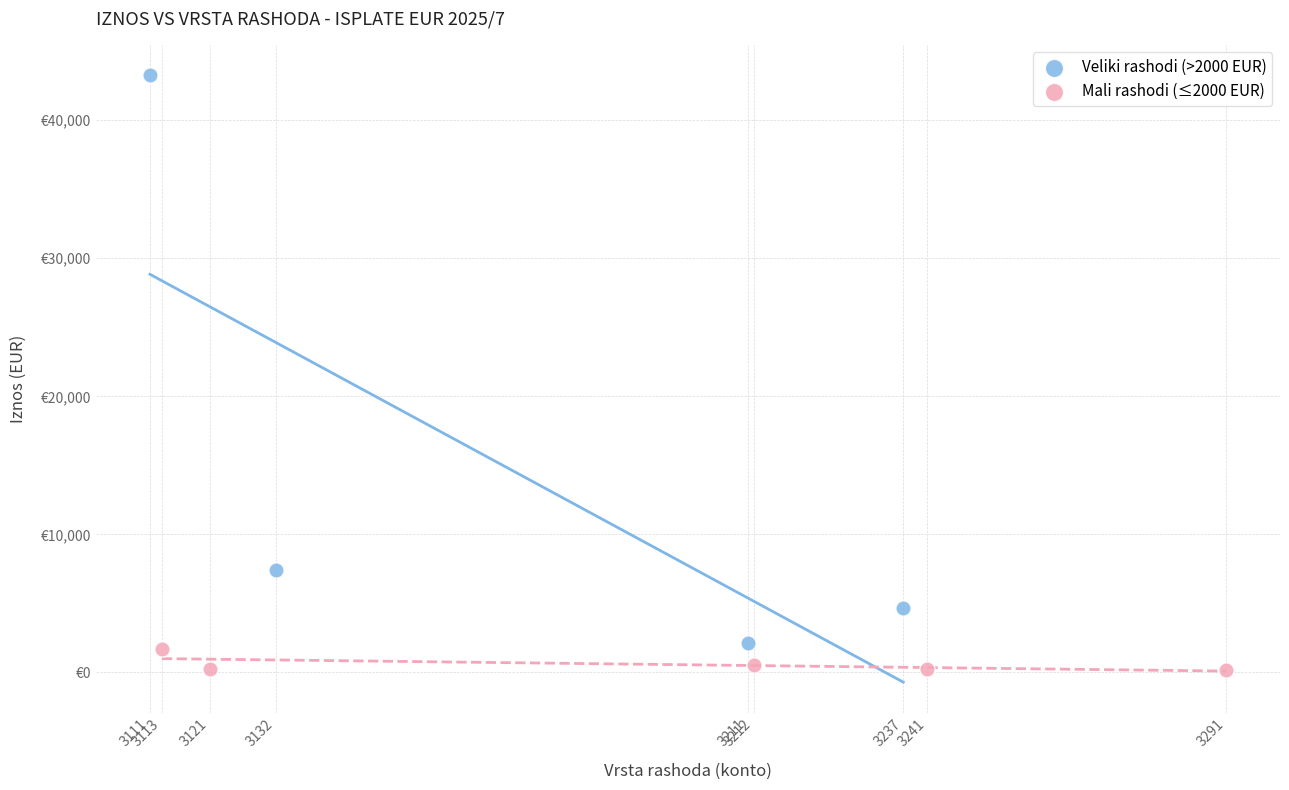

What are all the series names shown in the legend?

Veliki rashodi (>2000 EUR), Mali rashodi (≤2000 EUR)